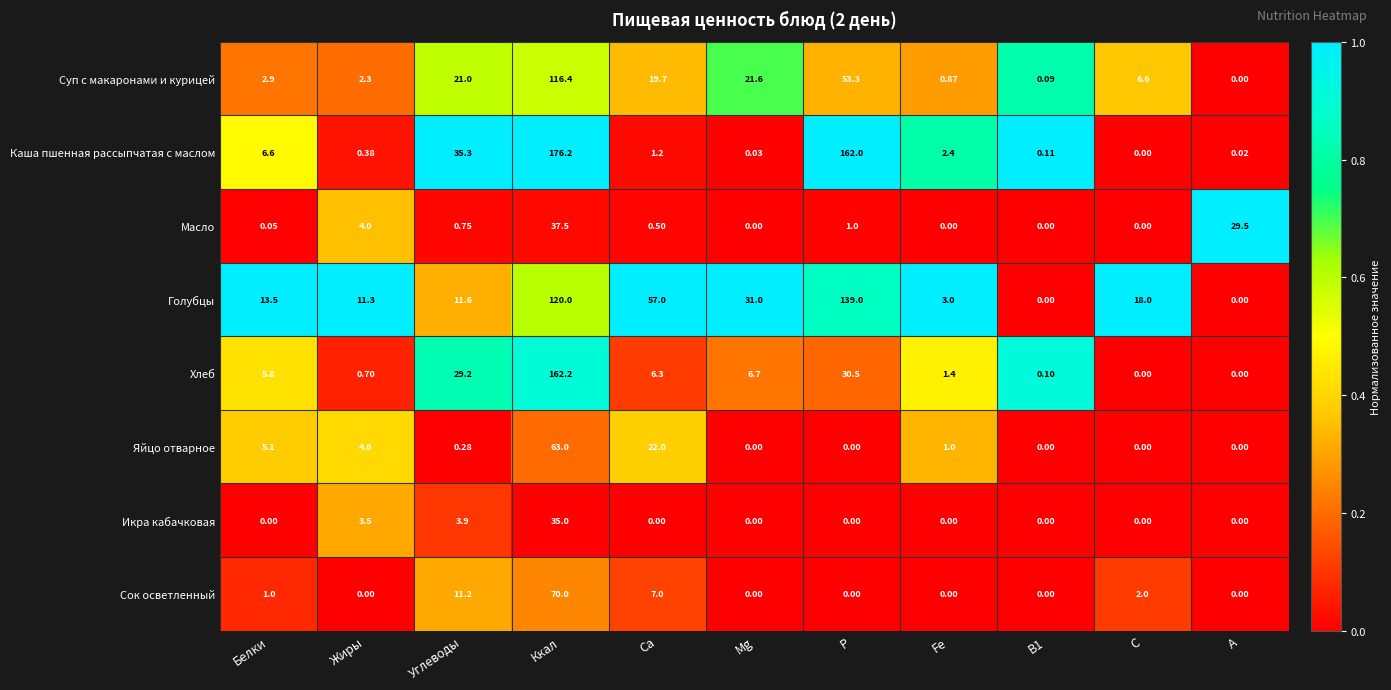

Where does the Голубцы series first go above 13?

Белки